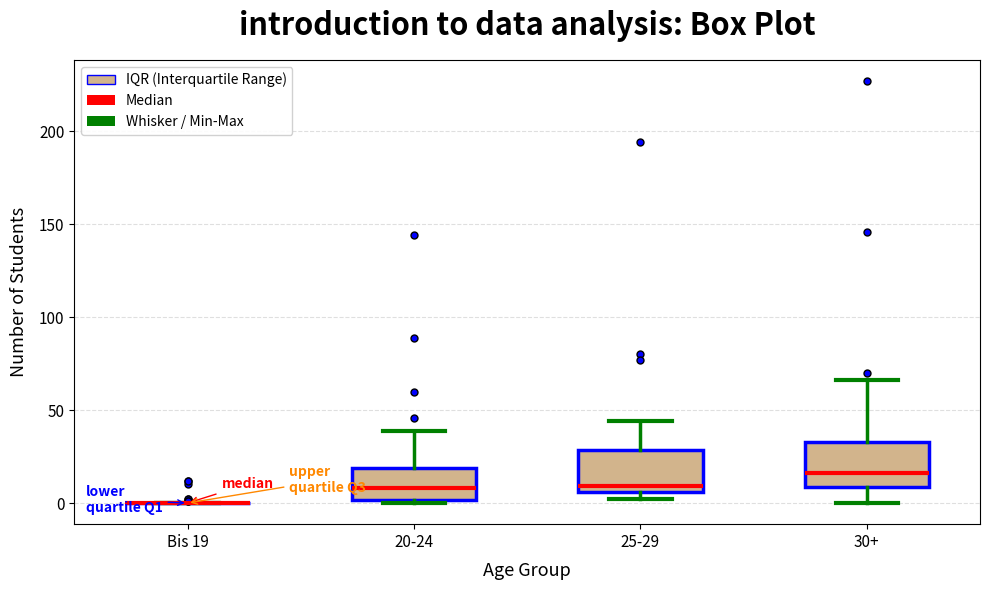

Reading left to right, transcribe this box plot: for each box, give where its median line is, the range the box spans, and where its two whiskers end, as read against the y-axis. The values are not printed on the chart, so give them approximately, as read against the axis.

Bis 19: box collapsed to a line at 0, whiskers 0 to 0
20-24: median 10, box 0 to 20, whiskers 0 to 40
25-29: median 10, box 5 to 30, whiskers 0 to 45
30+: median 15, box 10 to 35, whiskers 0 to 65